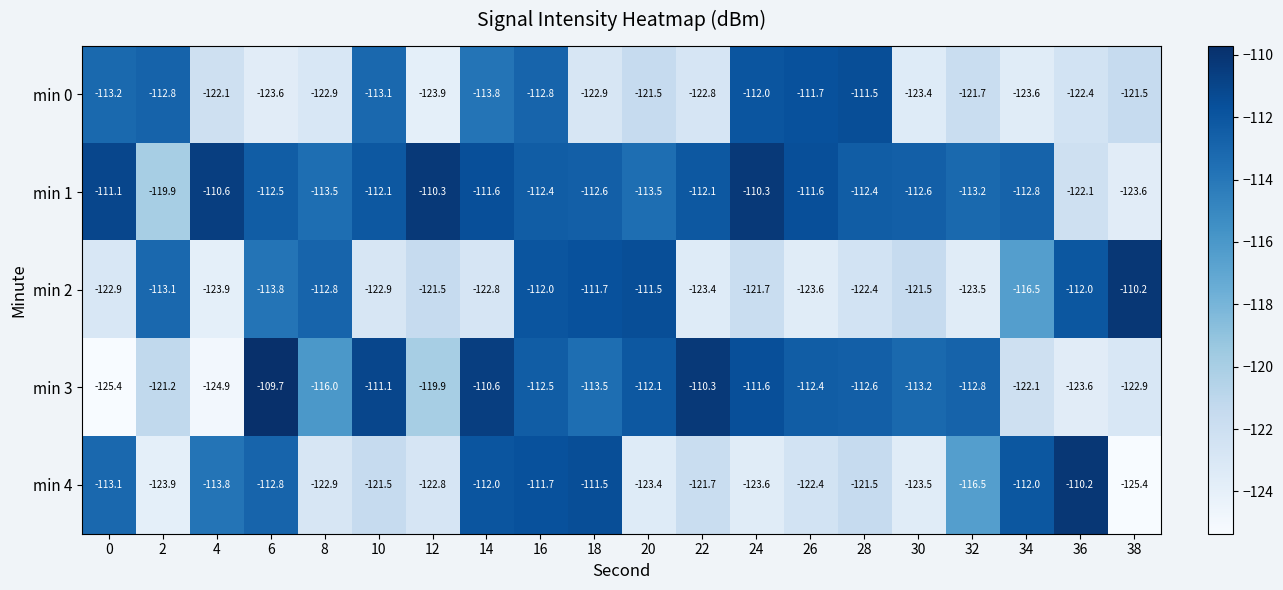

What is the maximum value shown in the chart?

-109.7